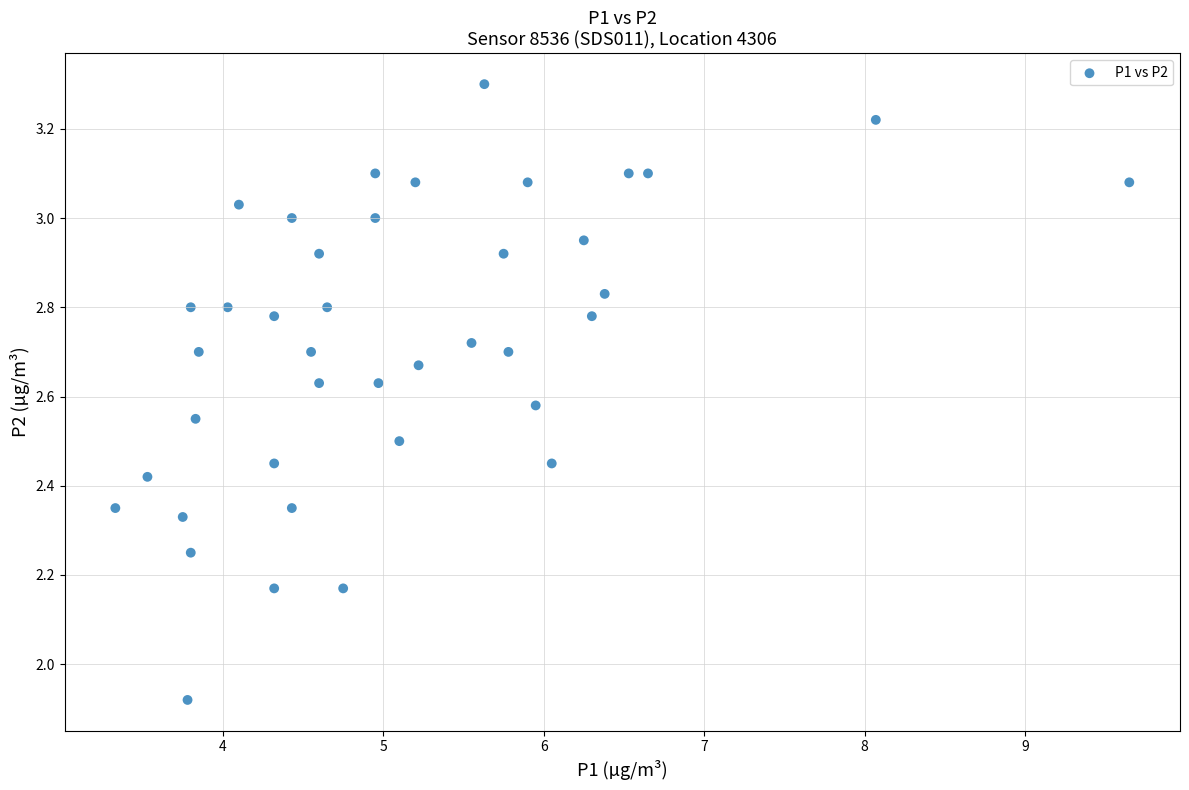

What is the range of X values (max minus min)?

6.3